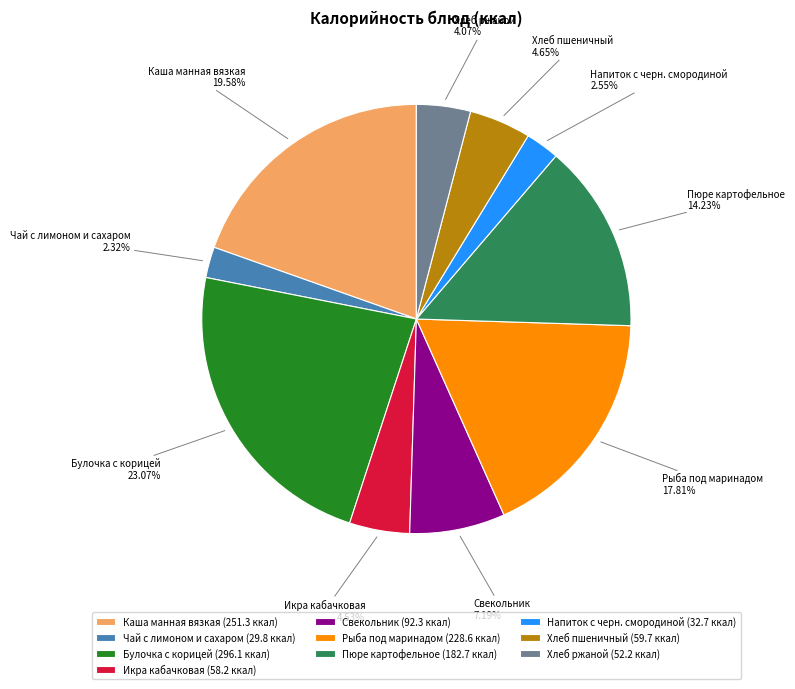

To the nearest percent, what is the difference between the largest and smallest slice percentages?

21%